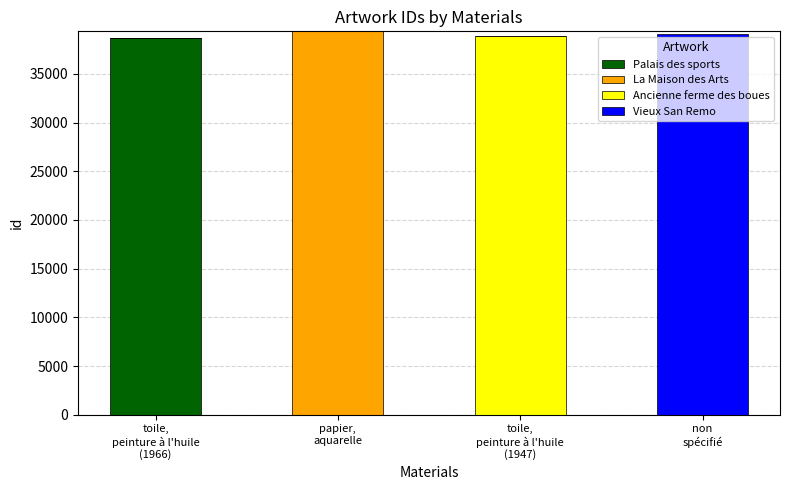

What is the highest value of the Palais des sports series?

38646